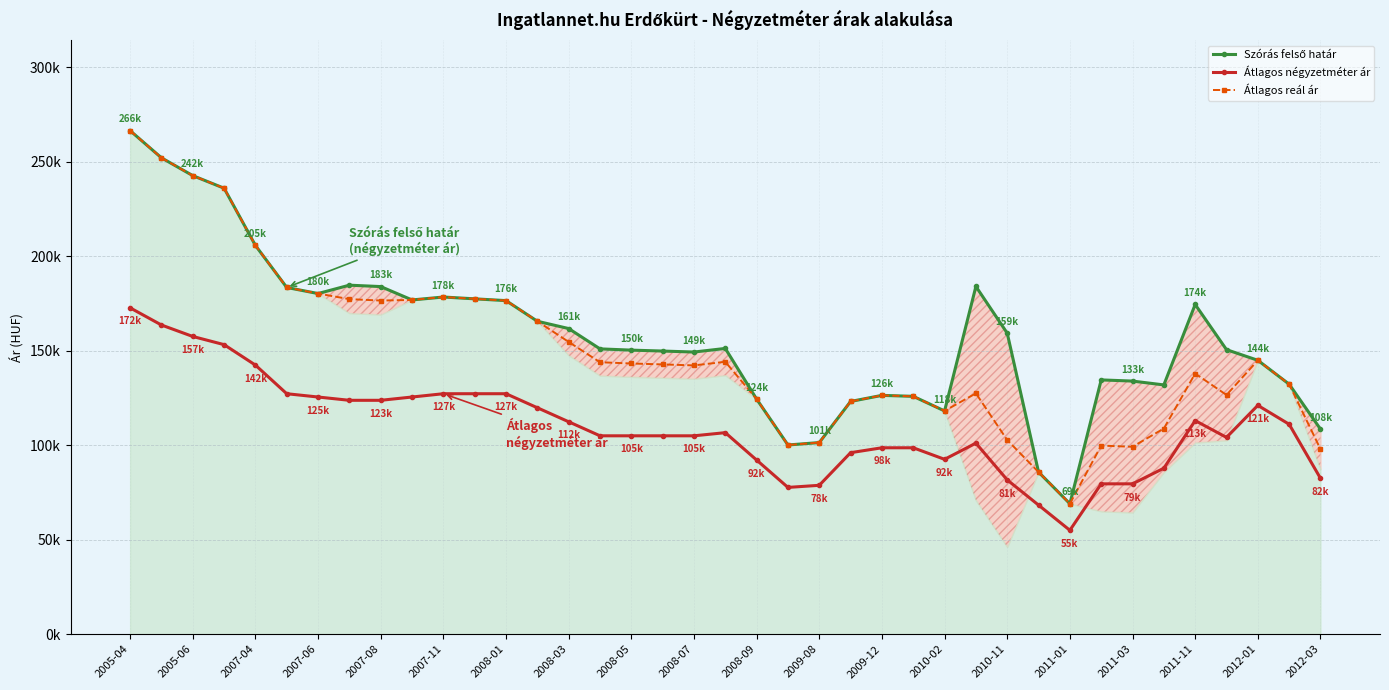

How many interior local peaks does the Szórás felső határ series have?

7